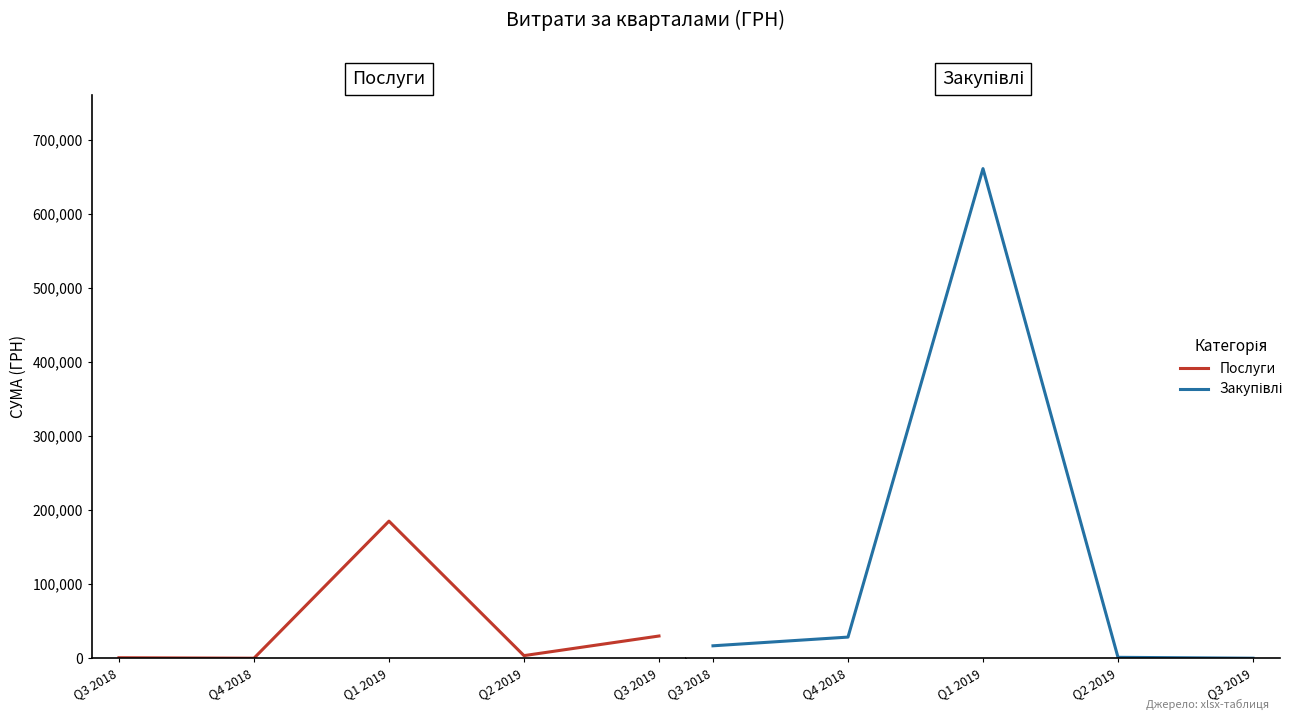

What are all the series names shown in the legend?

Послуги, Закупівлі